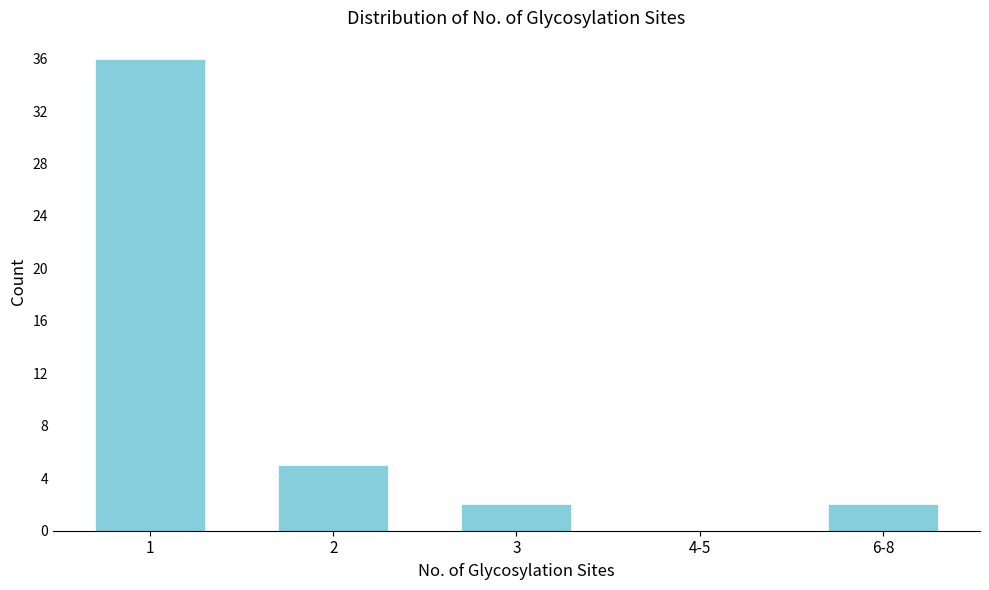

Reading right to left, list all the values displayed in this chart.

6-8=2	4-5=0	3=2	2=5	1=36